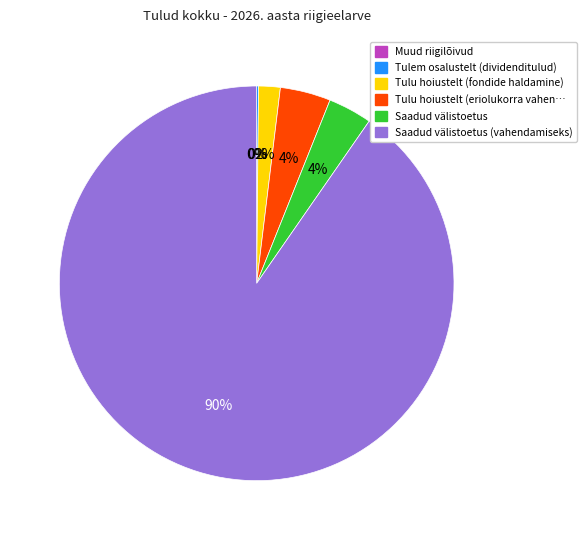

To the nearest percent, what is the difference between the largest and smallest slice percentages?

90%